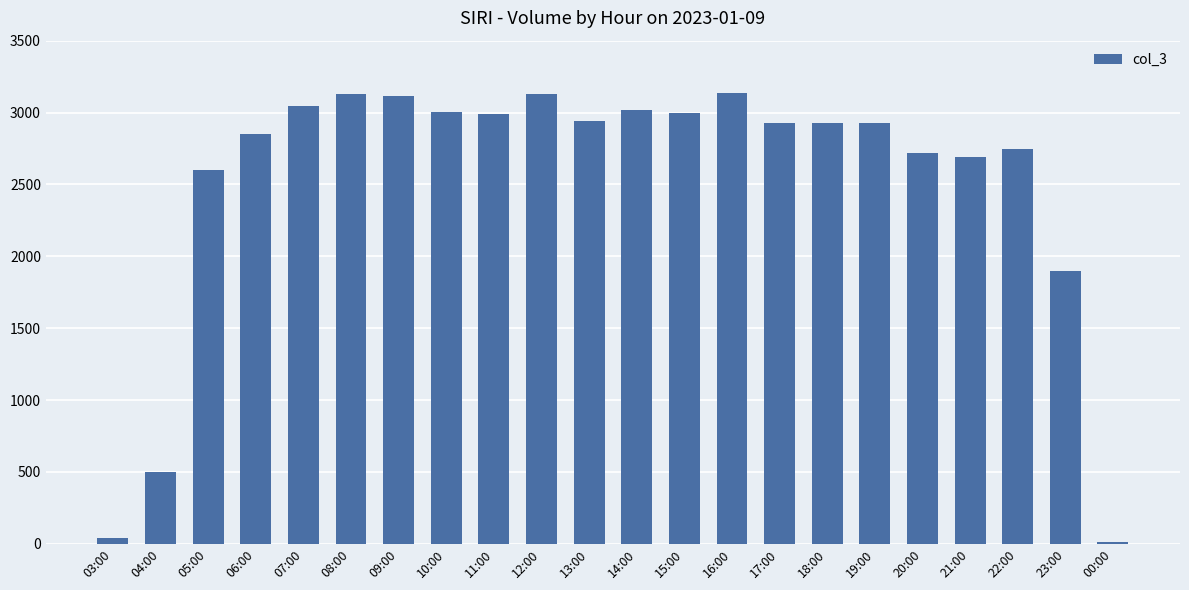

Between 06:00 and 11:00, which is larger?

11:00